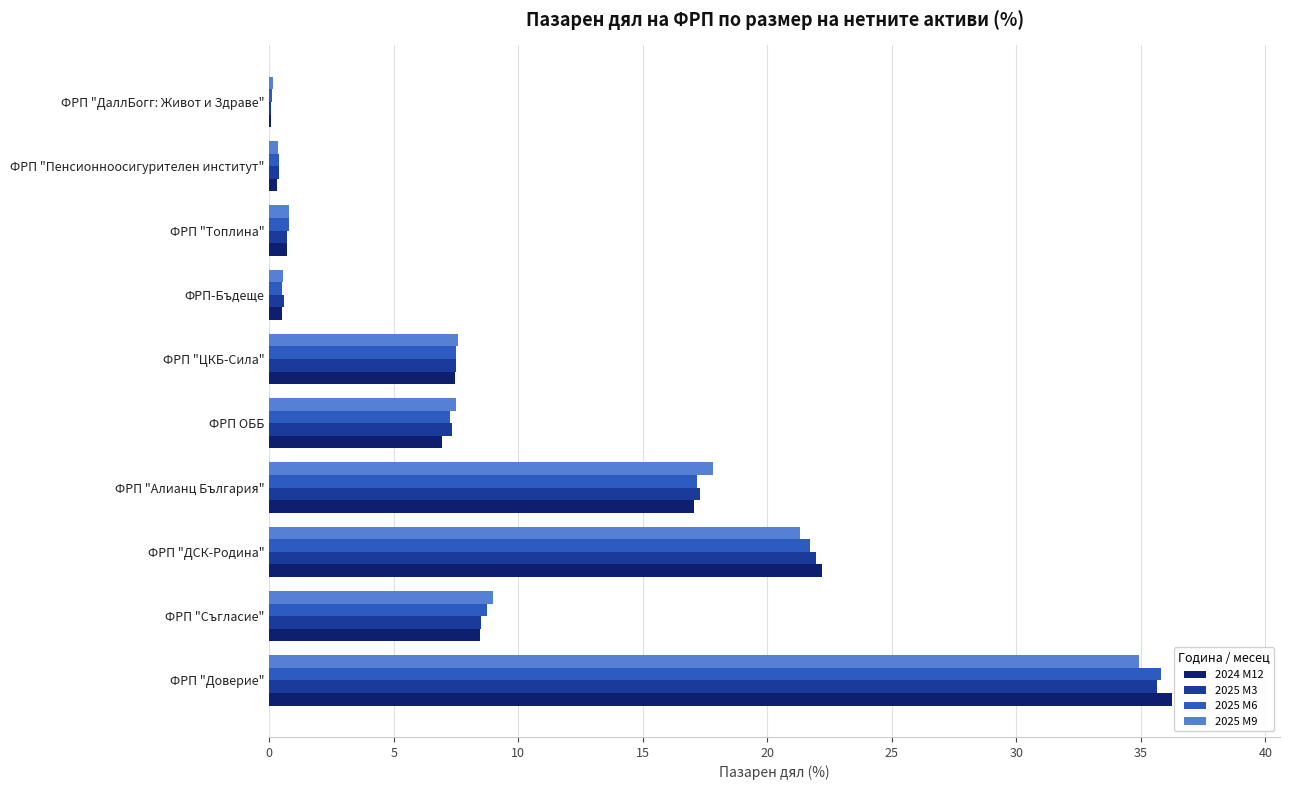

What is the highest value of the 2025 M3 series?

35.7